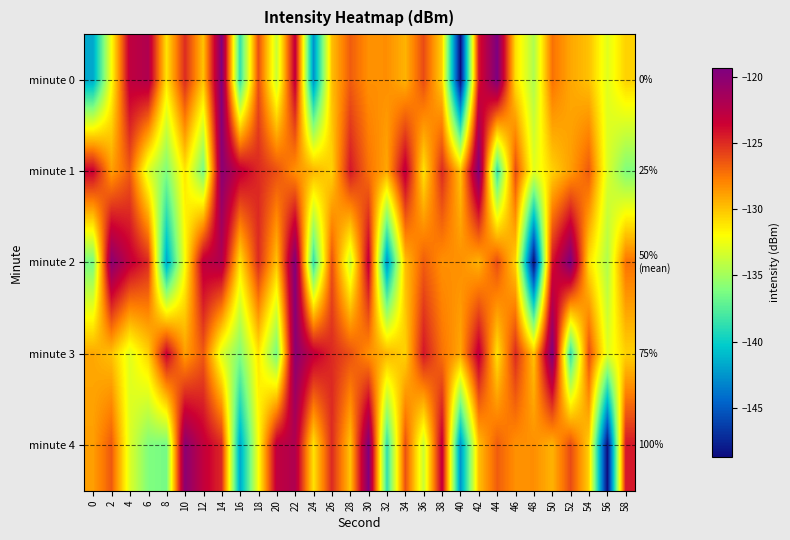

What is the difference between the highest and lowest values at 40?

20.4